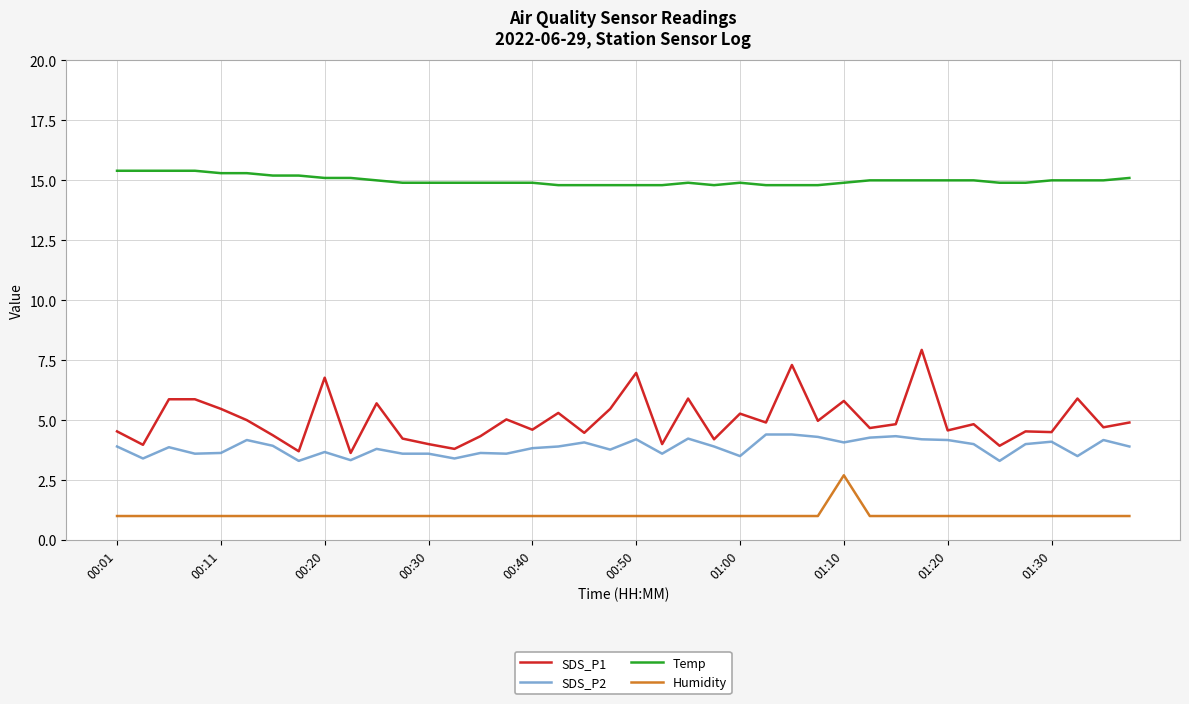

Which series has the largest total across all categories?

Temp